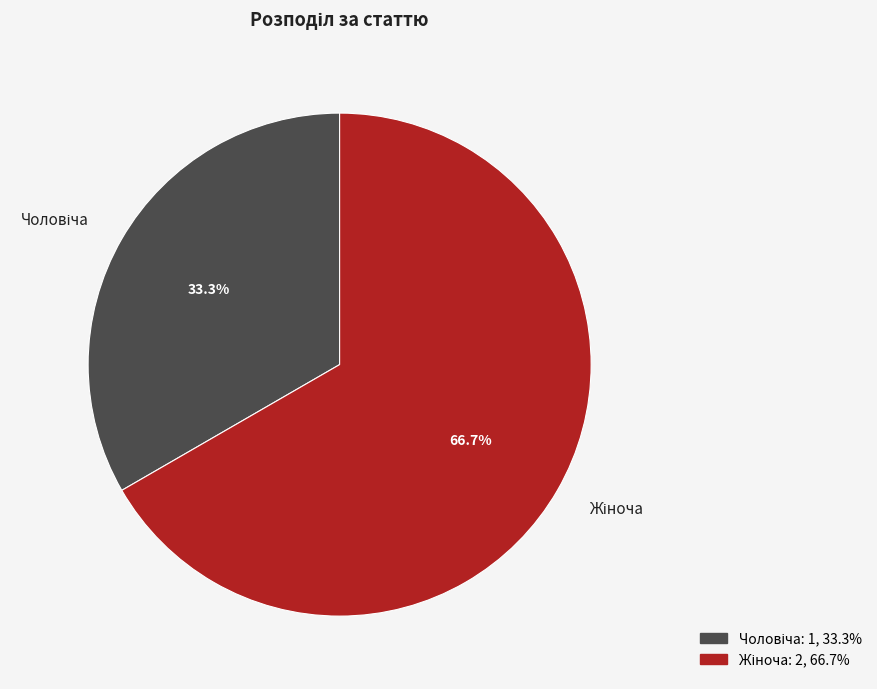

Is there any slice that represents more than half of the pie?

Yes